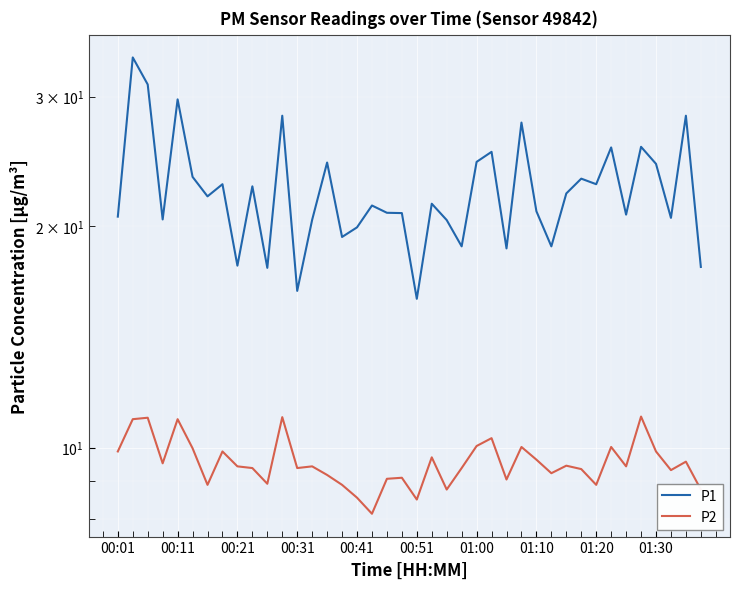

Is it true that P2 equals 6.5 at 00:31?

False